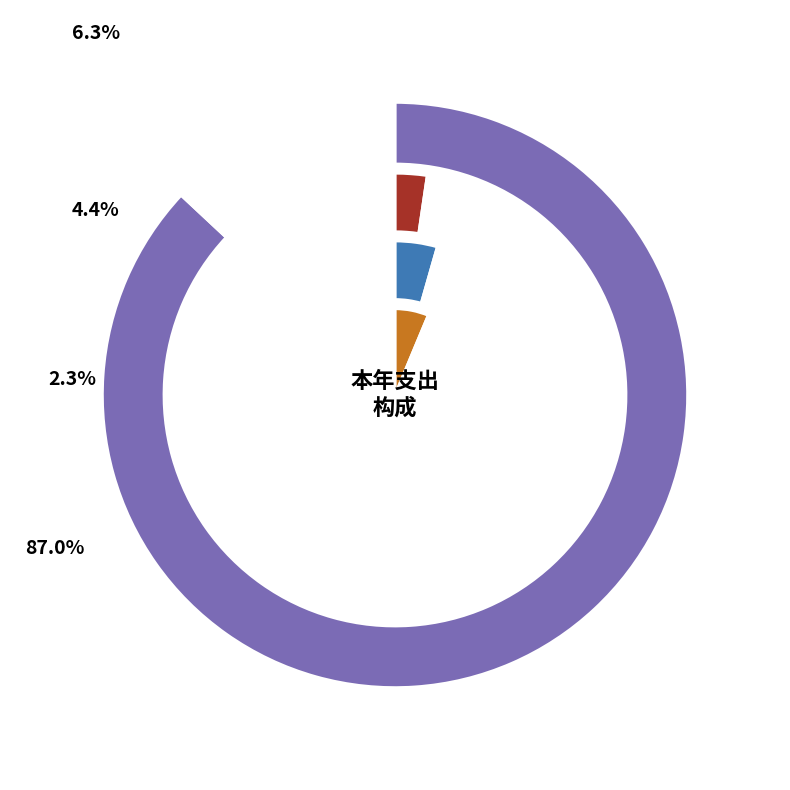

Which category has the smallest portion of the pie?

其他社会保障和就业支出